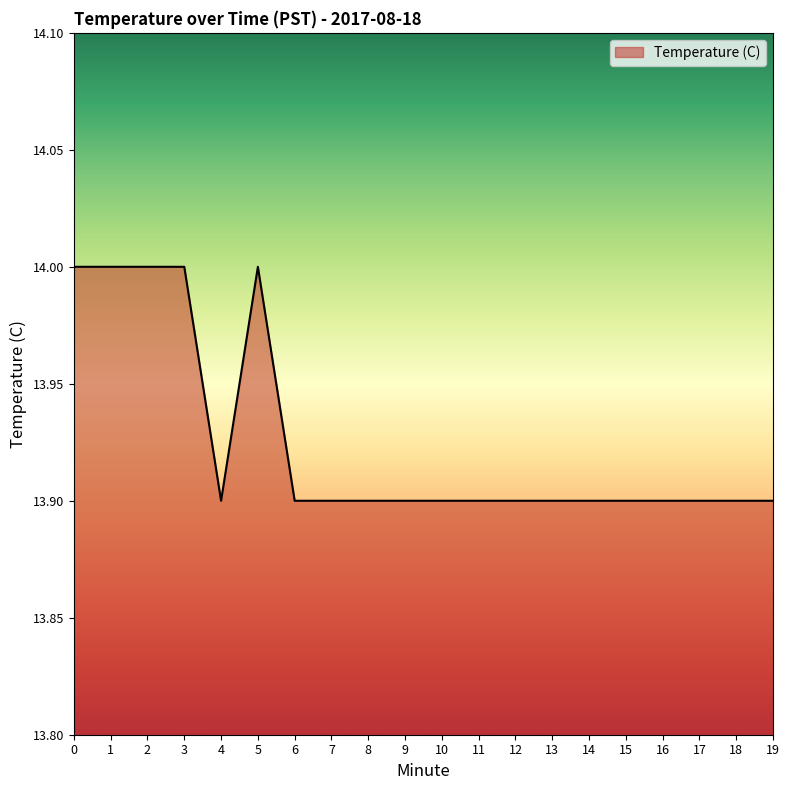

How many series are shown in this chart?

1